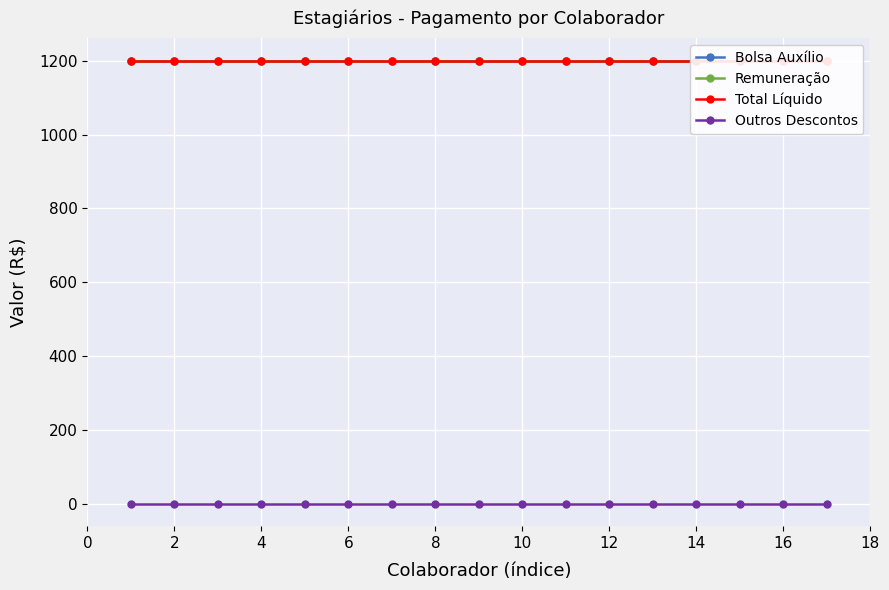

Between 14 and 16, which series saw the biggest shift?

Bolsa Auxílio